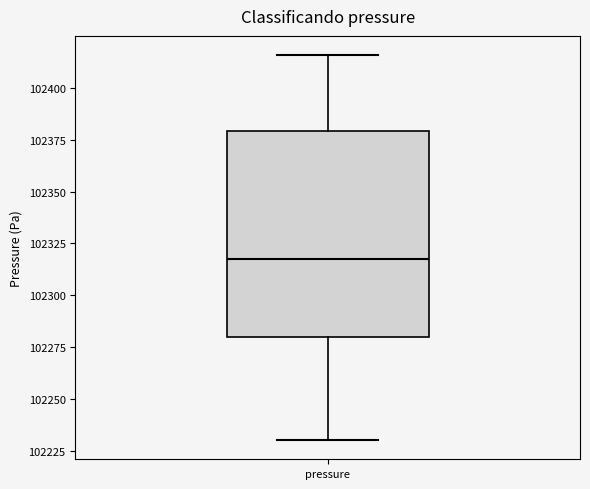

Transcribe this box plot: give where the median line is, the range the box spans, and where the two whiskers end, as read against the y-axis. The values are not printed on the chart, so give them approximately, as read against the axis.

median 102320, box 102280 to 102380, whiskers 102230 to 102415